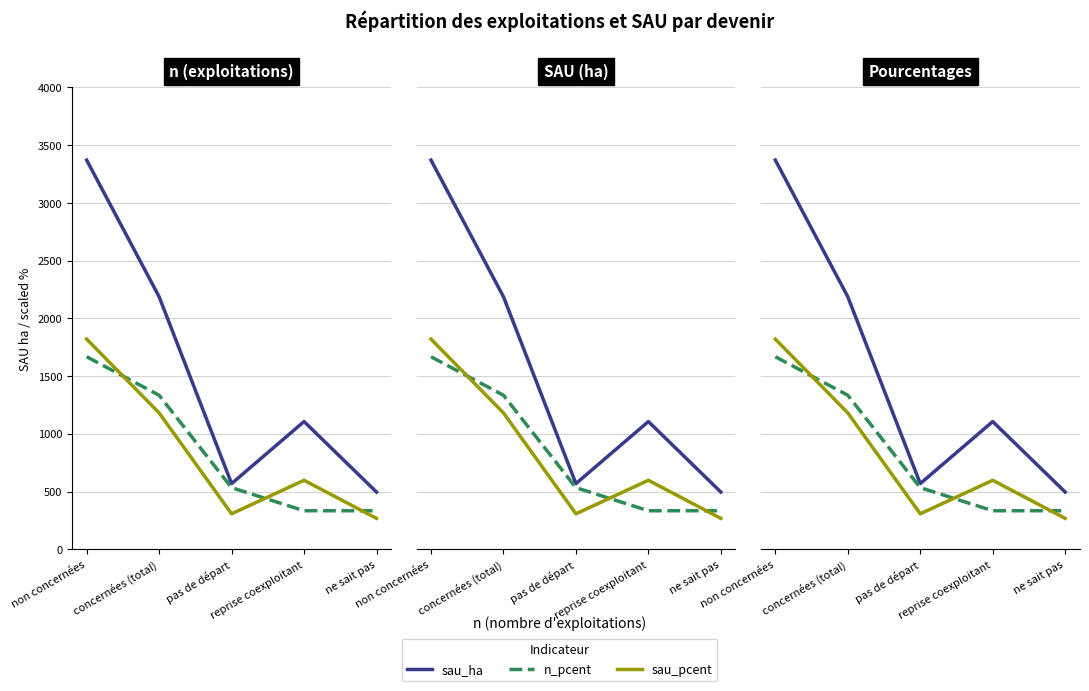

How many series are shown in this chart?

3